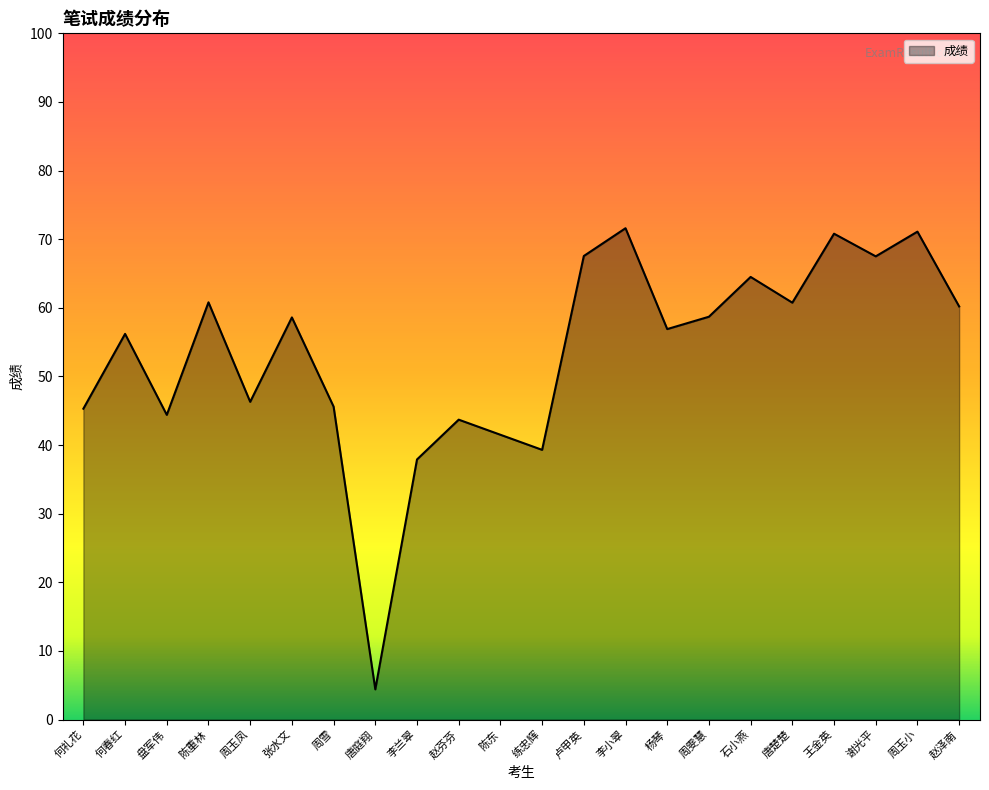

What is the greatest value displayed?

71.6